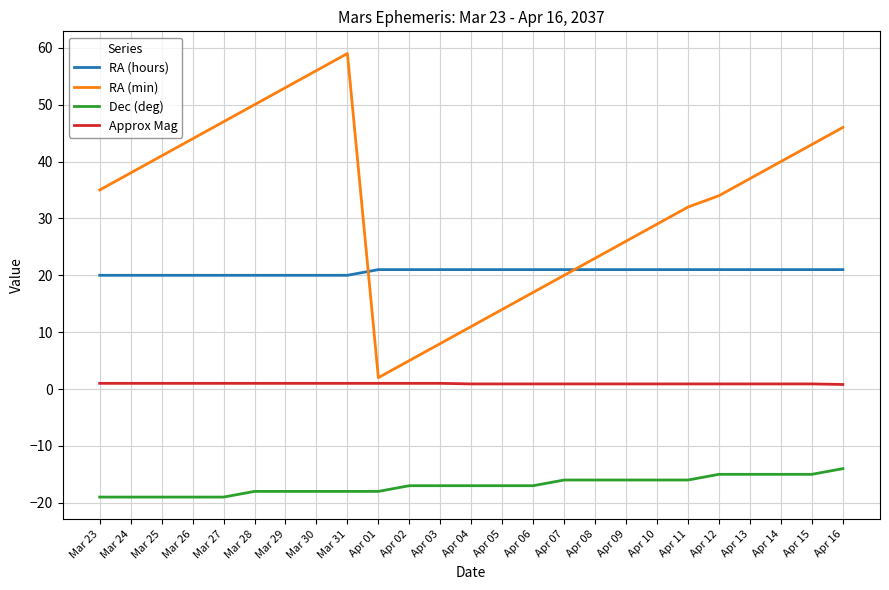

True or false: Dec (deg) has a value of -19.0 at Mar 23.

True